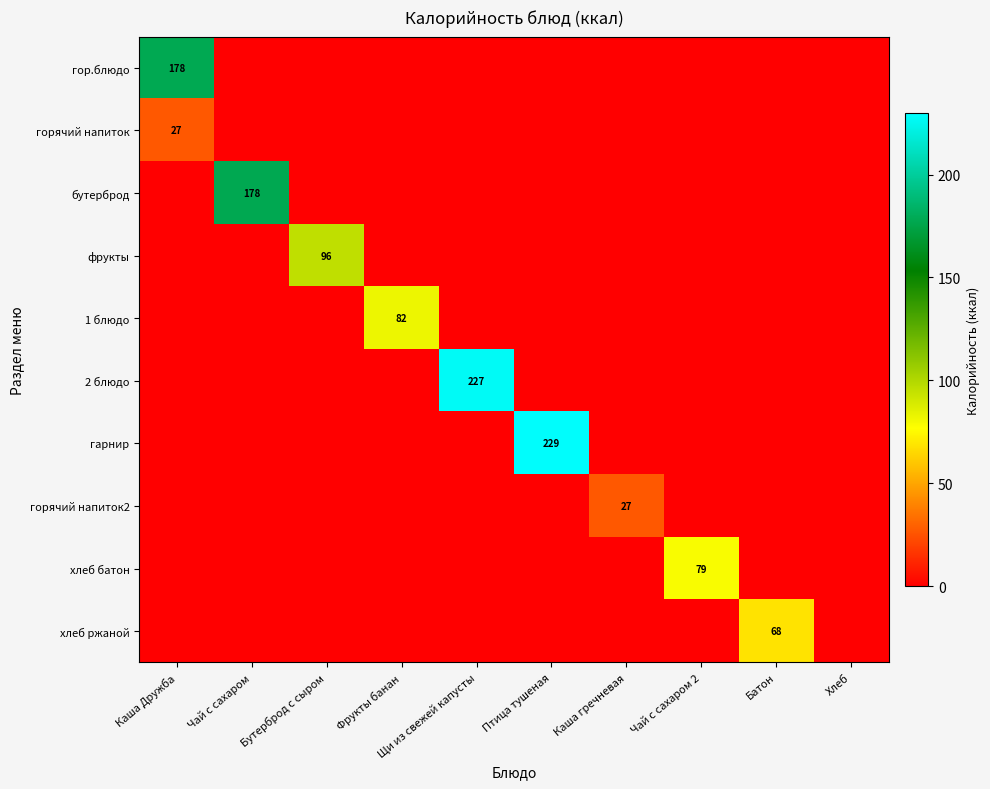

Which has a higher value, Хлеб or Чай с сахаром?

Хлеб